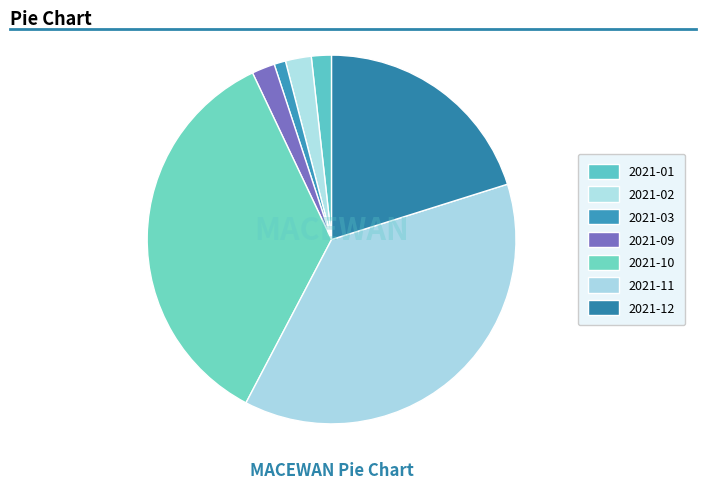

How many segments does this pie chart have?

7